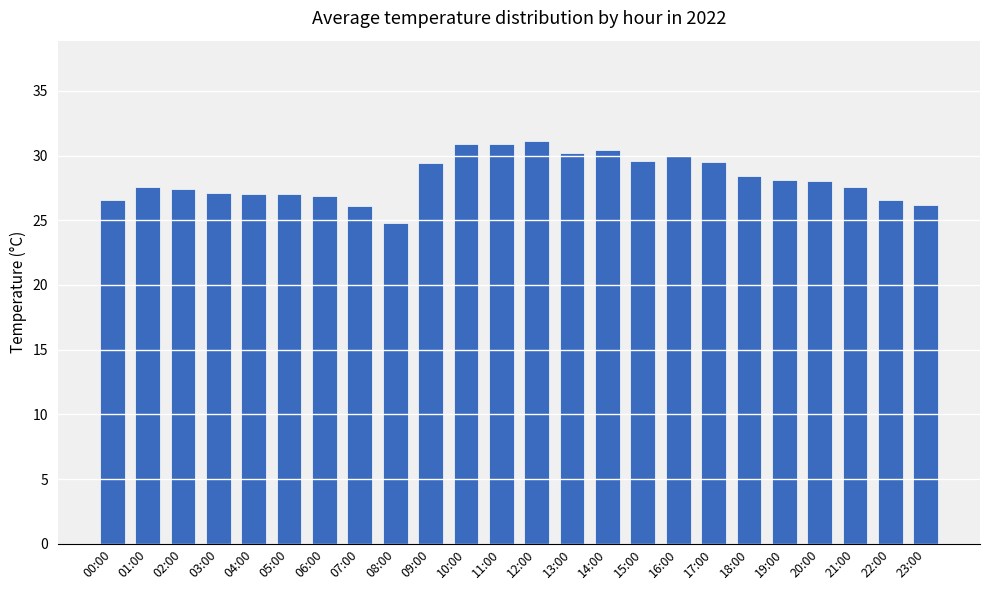

What is the minimum value shown in the chart?

24.8